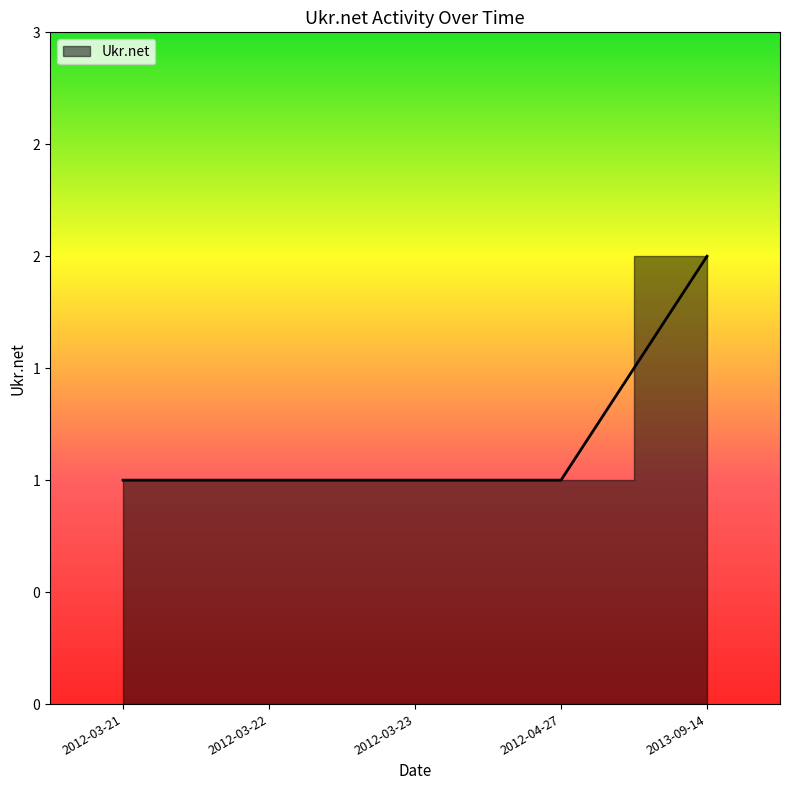

Does the chart display data point markers on the line(s)?

No